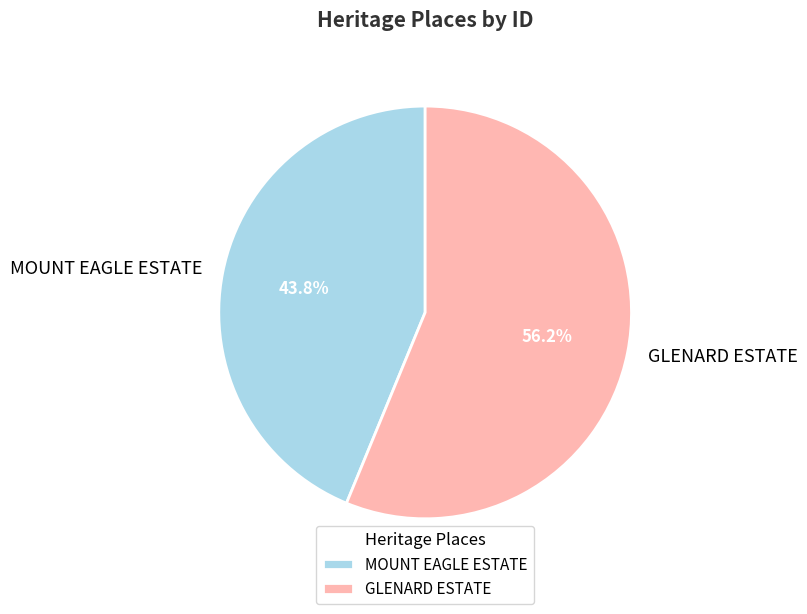

To the nearest percent, what percentage of the pie is GLENARD ESTATE?

56%